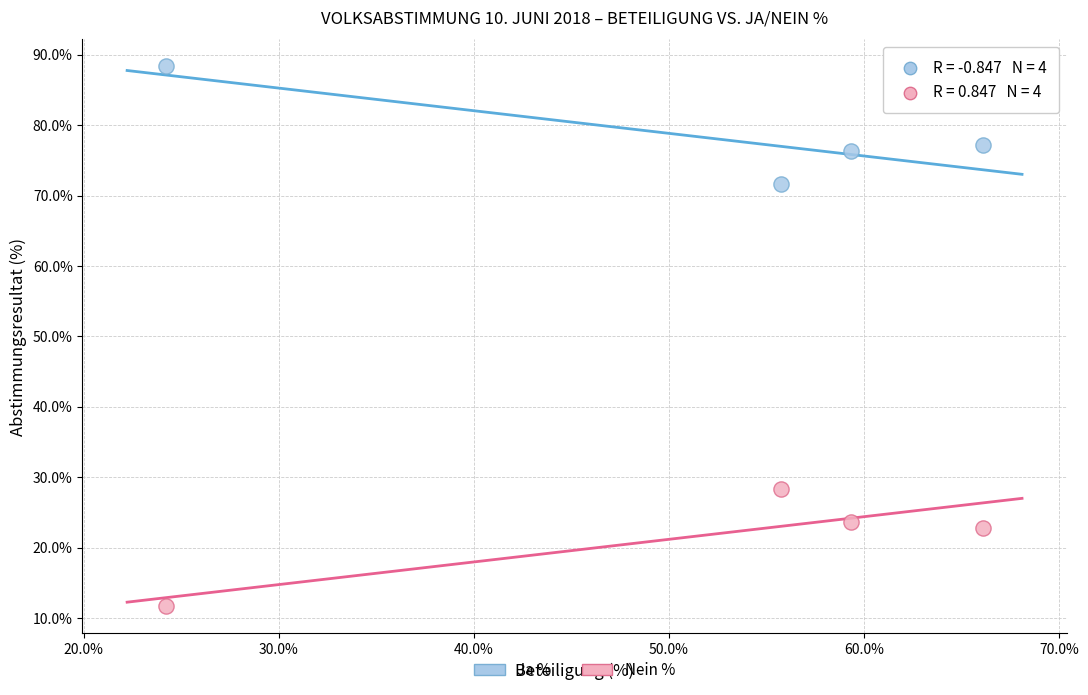

Which series contains the highest Y value?

Ja %